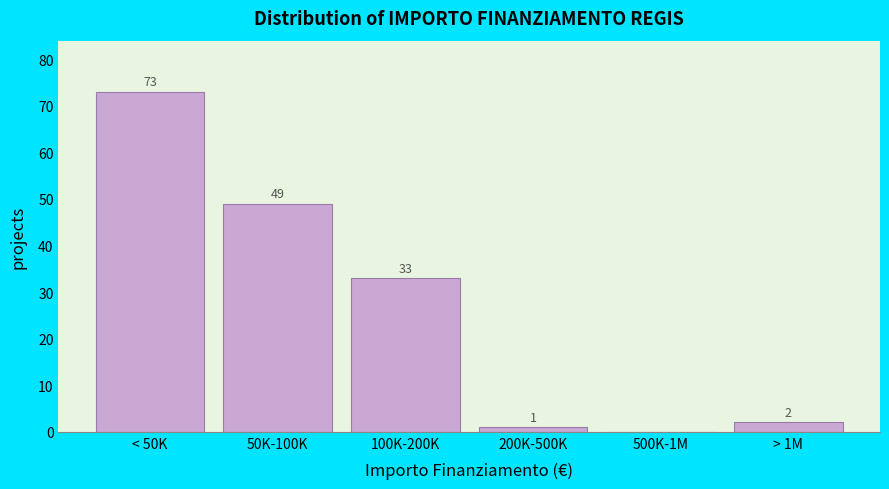

Reading right to left, transcribe all the data shown in this chart.

> 1M=2	500K-1M=0	200K-500K=1	100K-200K=33	50K-100K=49	< 50K=73